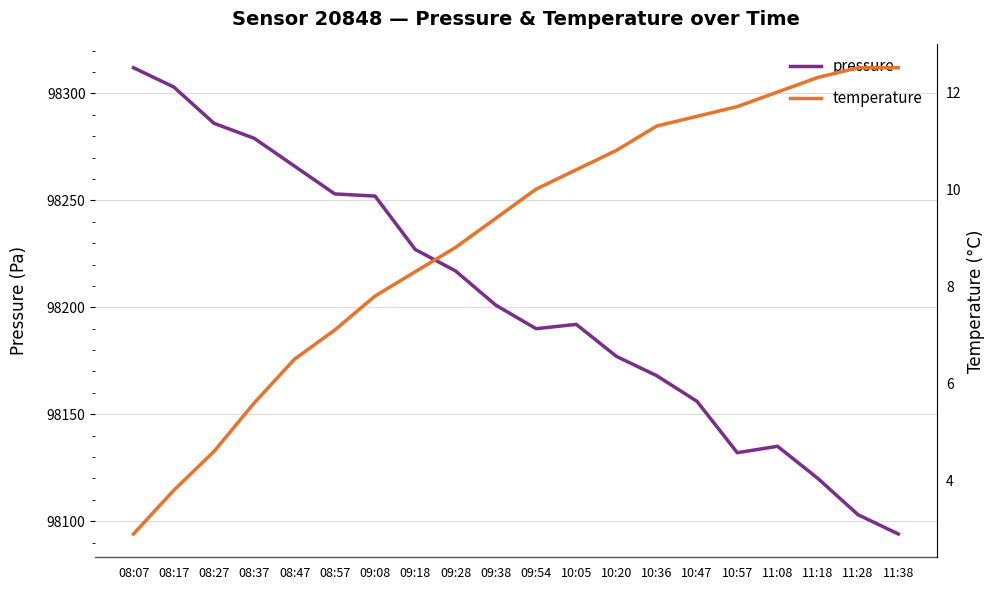

What is the minimum value shown in the chart?

2.9